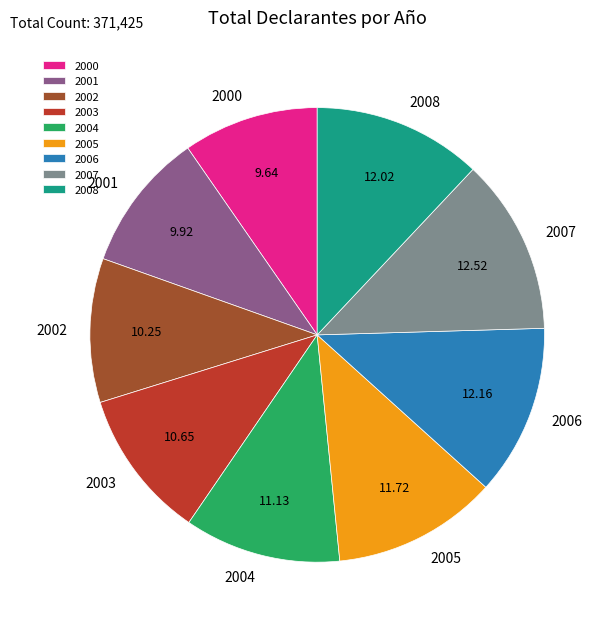

Between 2000 and 2002, which is larger?

2002